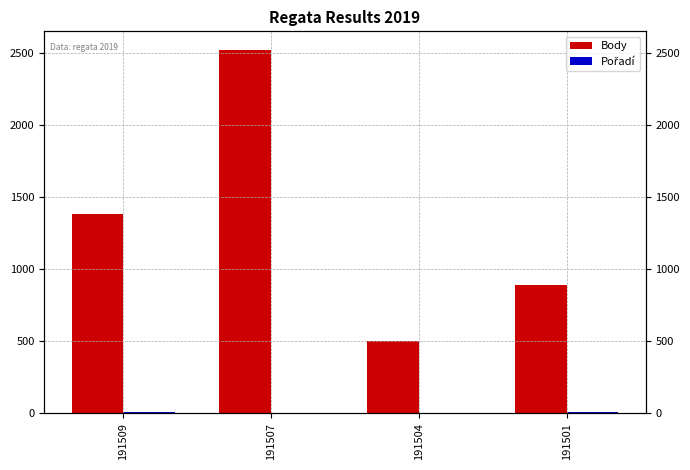

True or false: Body has a value of 436 at 191509.

False